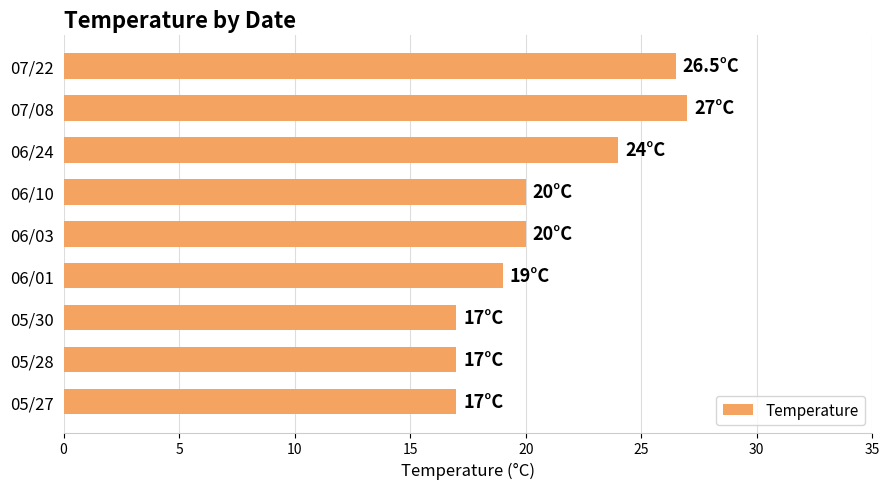

Is it true that the value at 07/08 is 27.0?

True